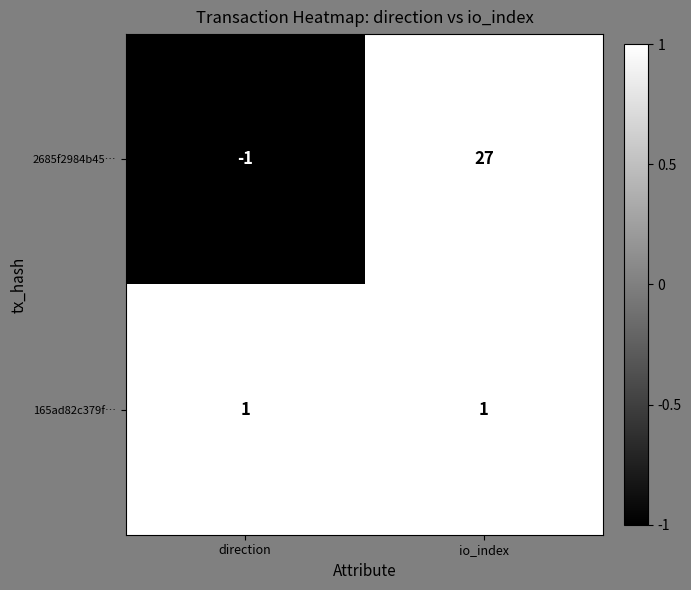

Rank the series at io_index from lowest to highest value.

165ad82c379f…, 2685f2984b45…